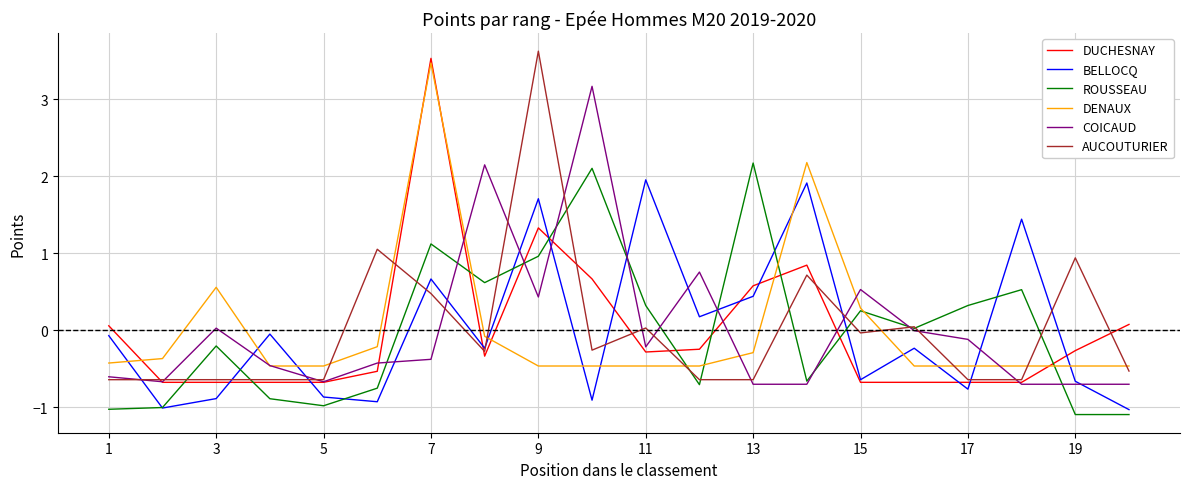

What is the highest value of the AUCOUTURIER series?

3.6